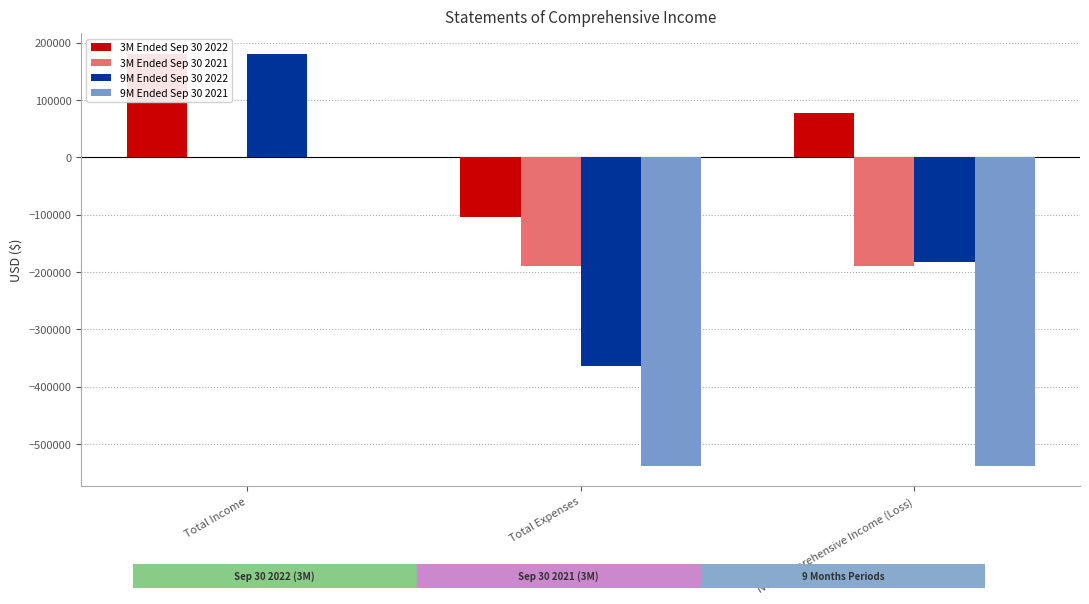

How many distinct data groups are displayed?

4